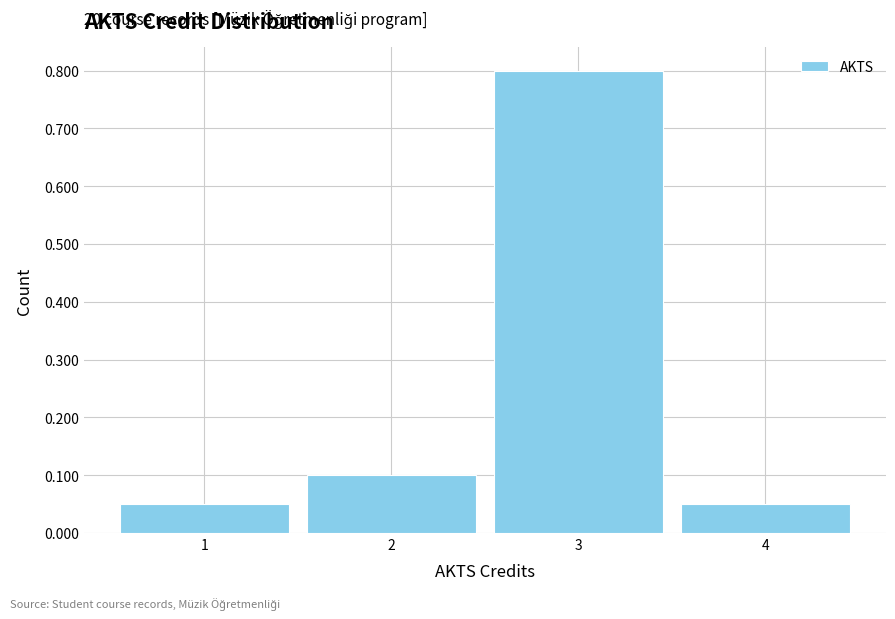

Which range on the x-axis has the tallest bar?

2.5 to 3.5